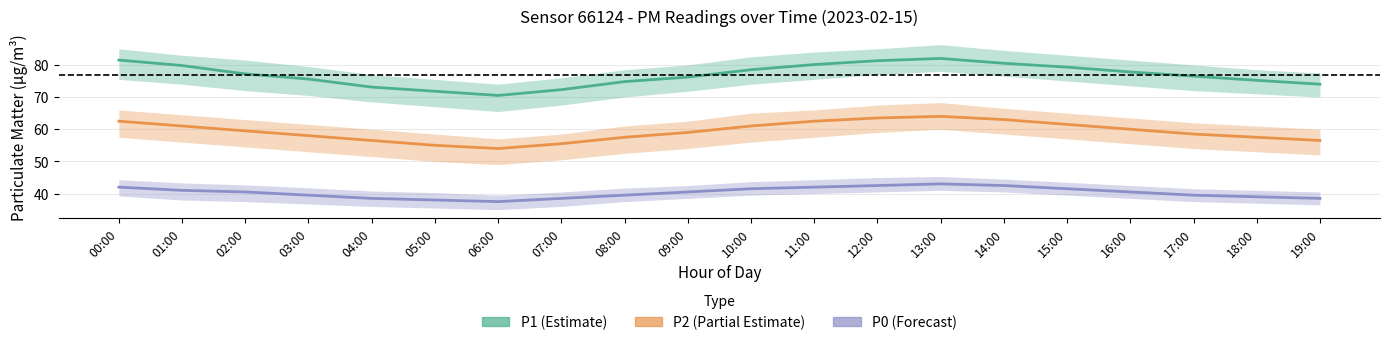

List the series in order of their peak value, lowest first.

P0 (Forecast), P2 (Partial Estimate), P1 (Estimate)